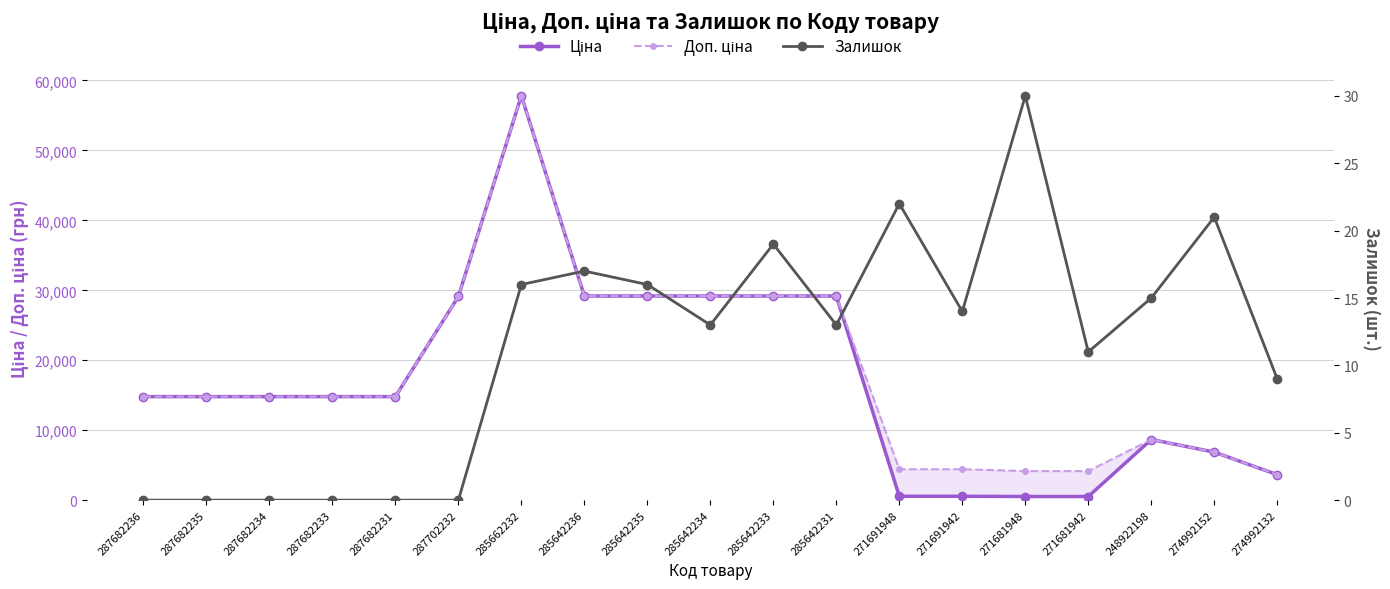

How many values in the Ціна series exceed 14800?

12